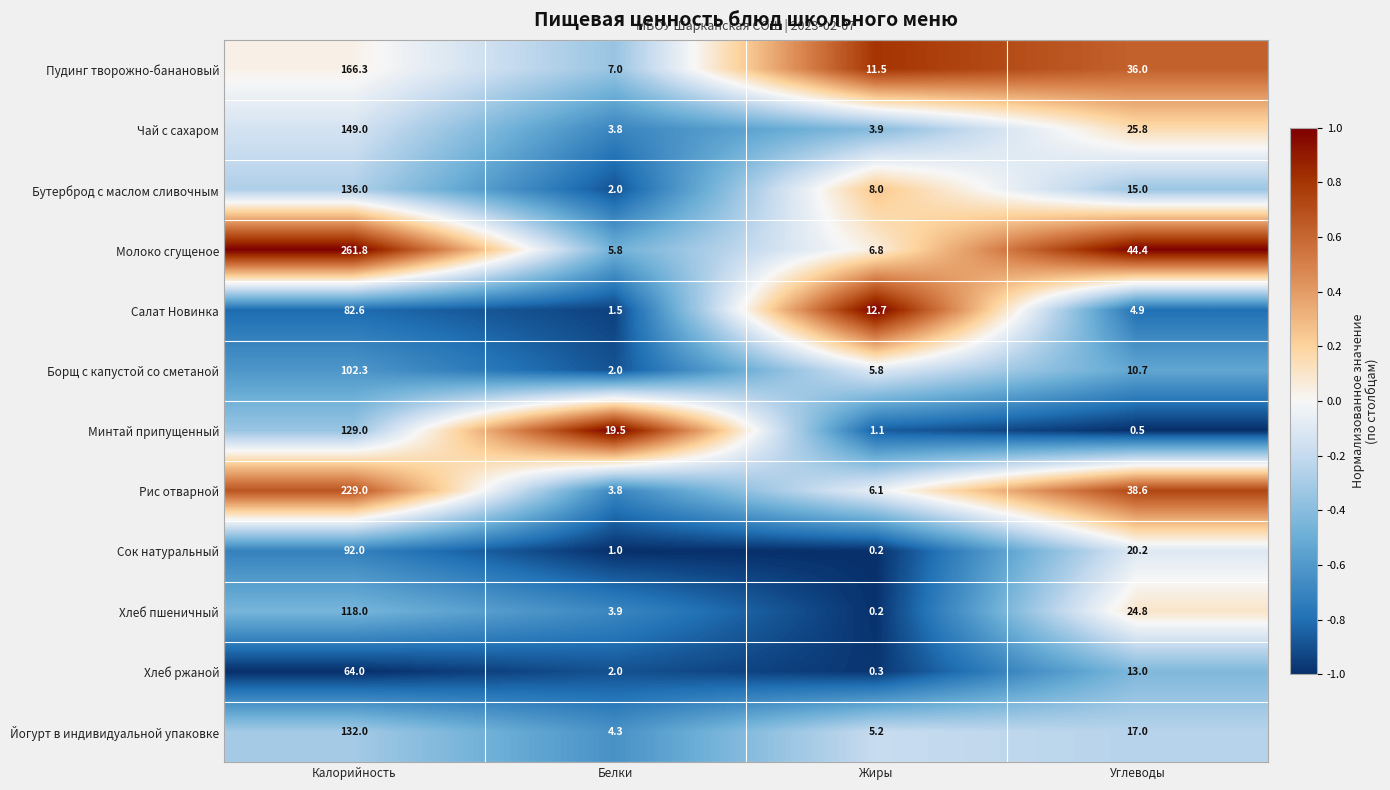

Which series has the largest total across all categories?

Молоко сгущеное